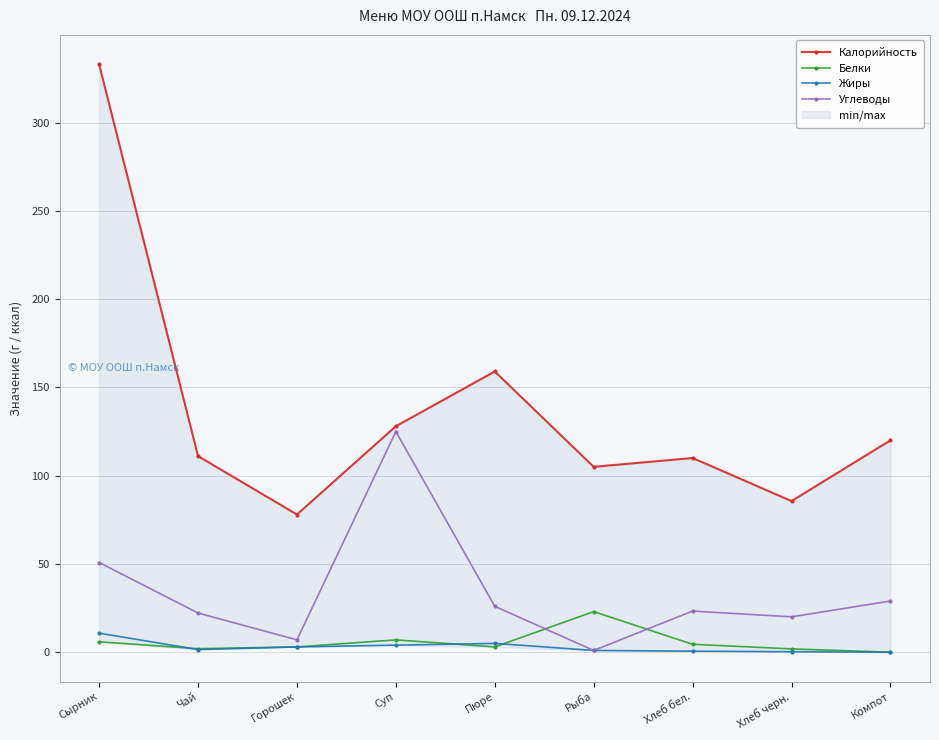

Reading left to right, extract all data points from this chart.

Калорийность: 333.0	111.1	78.0	128.0	159.0	105.0	110.0	85.6	120.0
Белки: 5.9	2.0	3.0	7.0	3.0	23.0	4.5	1.9	0.0
Жиры: 10.8	1.5	3.0	4.0	5.0	1.0	0.6	0.3	0.0
Углеводы: 50.8	22.2	7.0	125.0	26.0	1.0	23.3	20.0	29.0